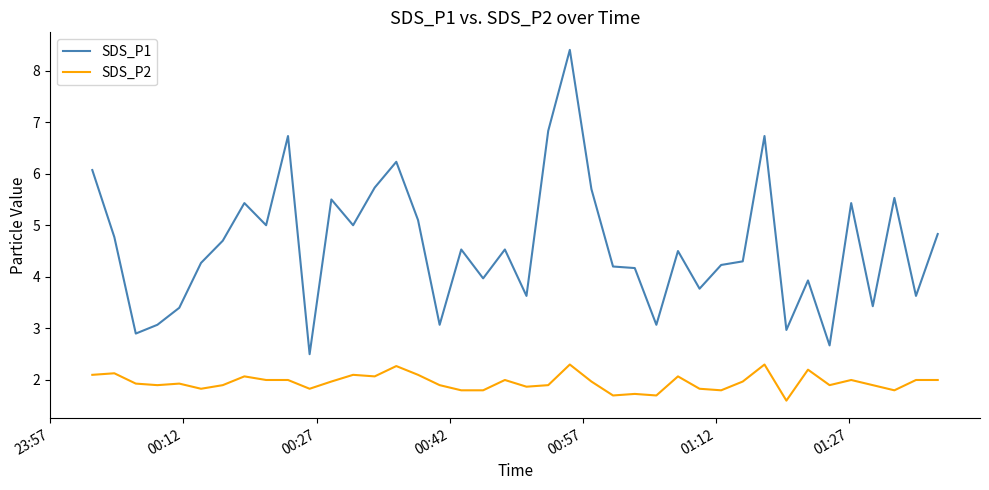

List the series in order of their overall mean, lowest first.

SDS_P2, SDS_P1